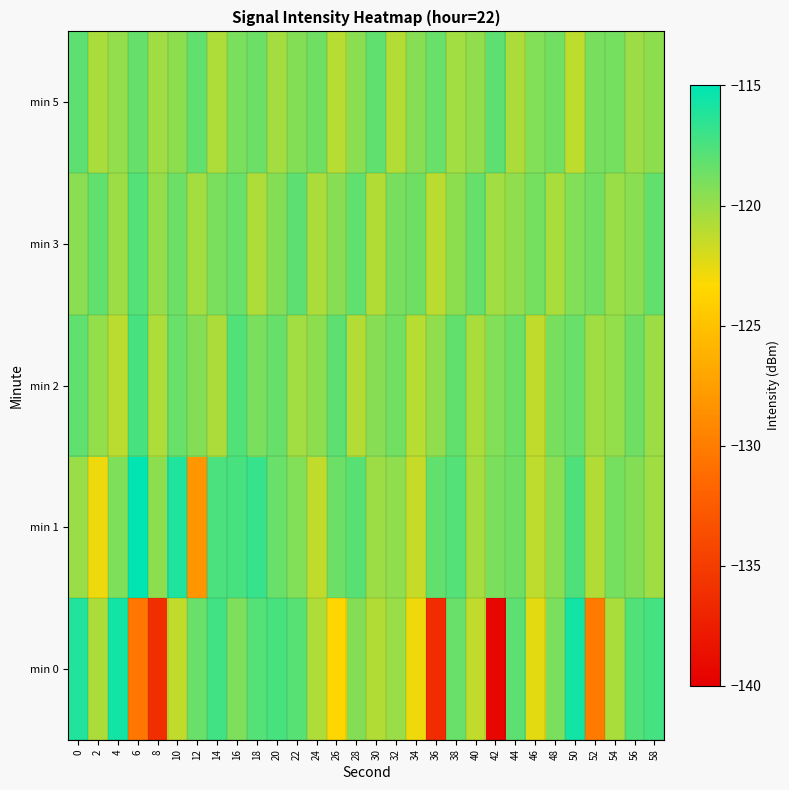

At how many categories does at least one series exceed -130?

30